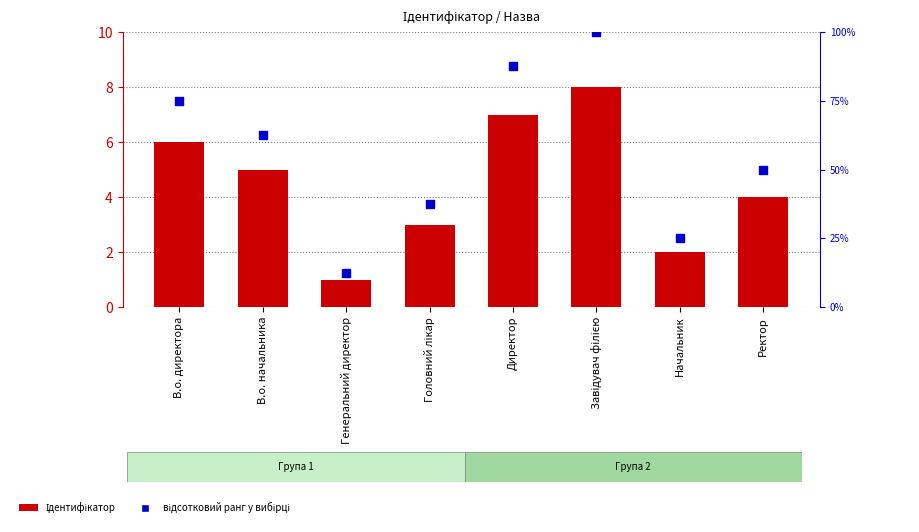

Which series has the largest total across all categories?

відсотковий ранг